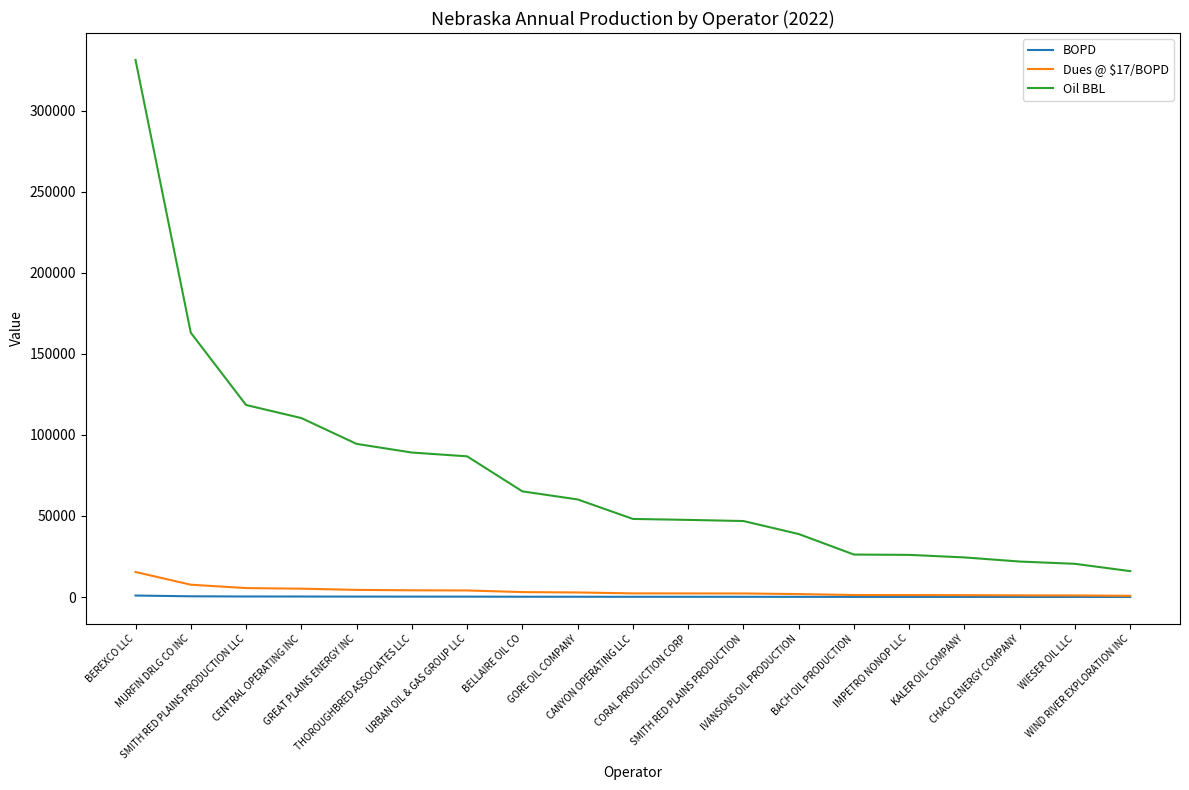

Which series has the widest spread of values?

Oil BBL